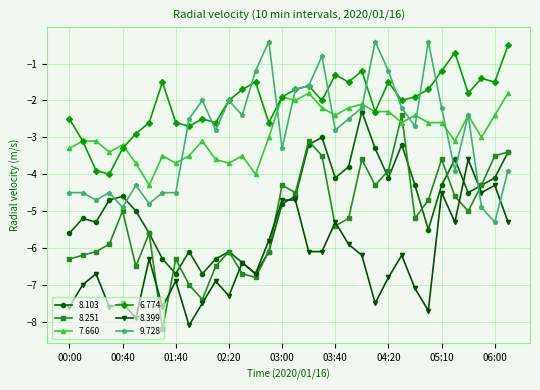

True or false: 8.103 and 7.660 intersect in this chart.

False